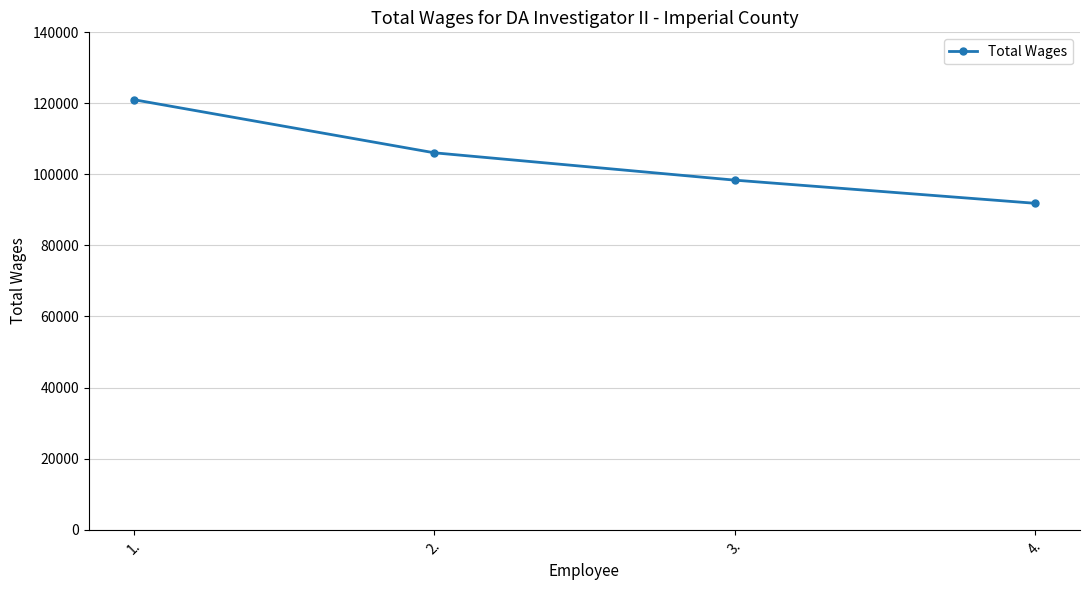

True or false: the data shows 177898 at 2..

False